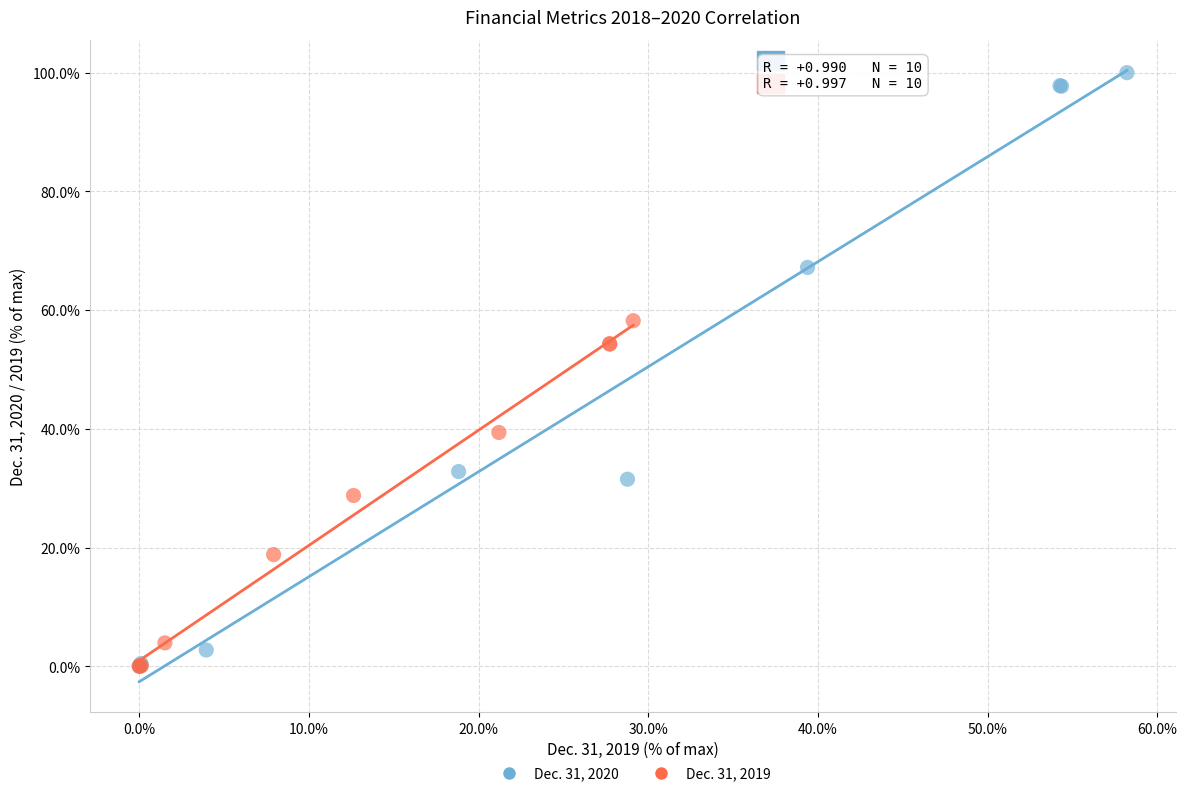

What are all the series names shown in the legend?

Dec. 31, 2020, Dec. 31, 2019